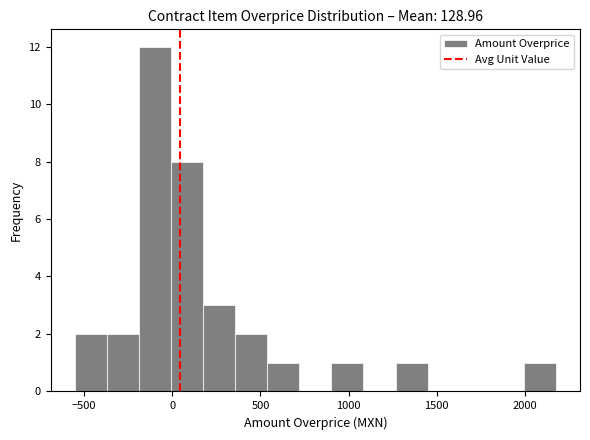

Around what value on the x-axis is the tallest bar? Give the approximate position of its centre, as read against the axis.

-100